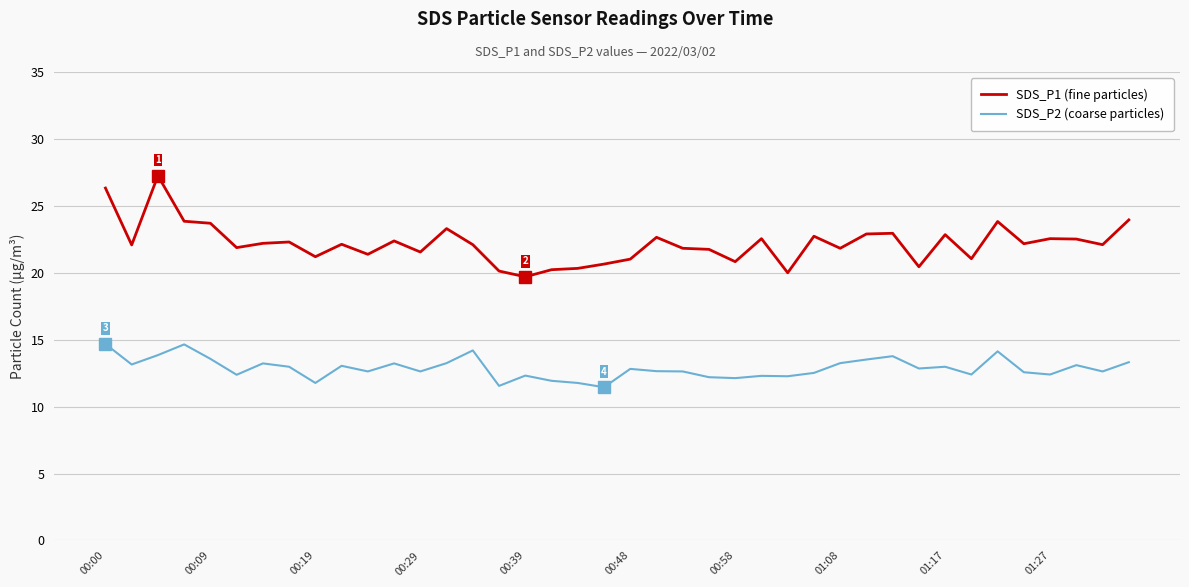

True or false: SDS_P2 (coarse particles) has more than 0 points higher than both neighbors.

True